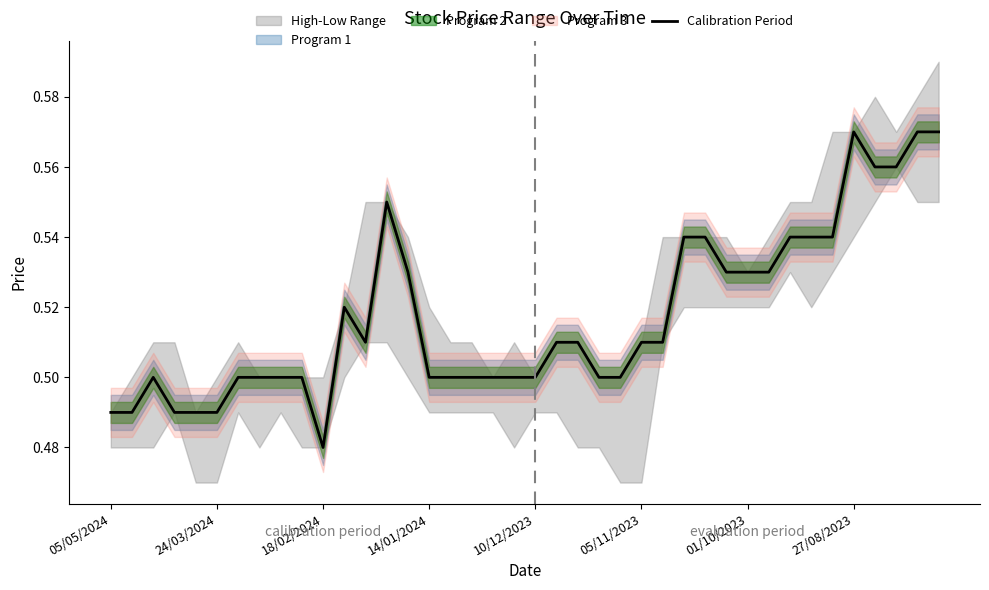

At which label is Calibration Period closest to 0?

18/02/2024